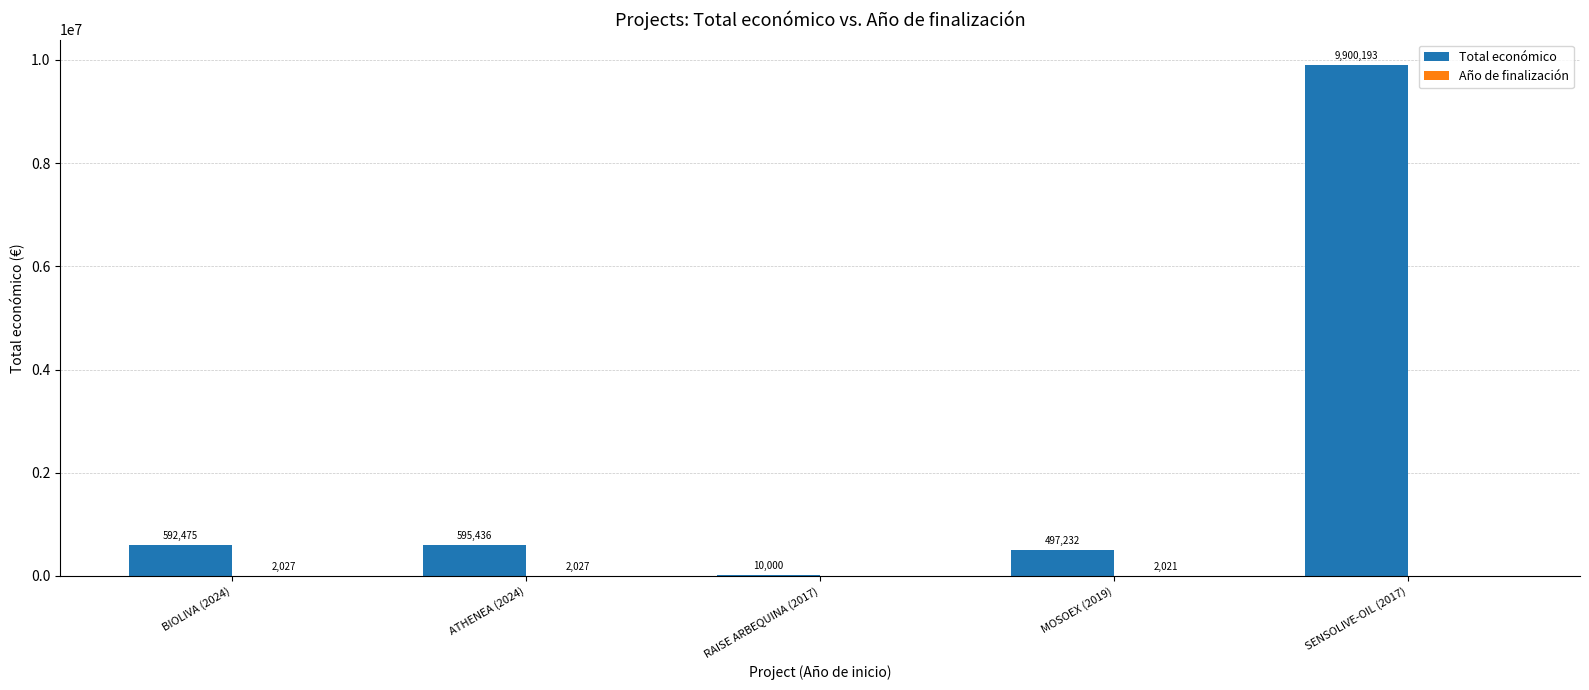

The value of Total económico at BIOLIVA (2024) is 592475. True or false?

True